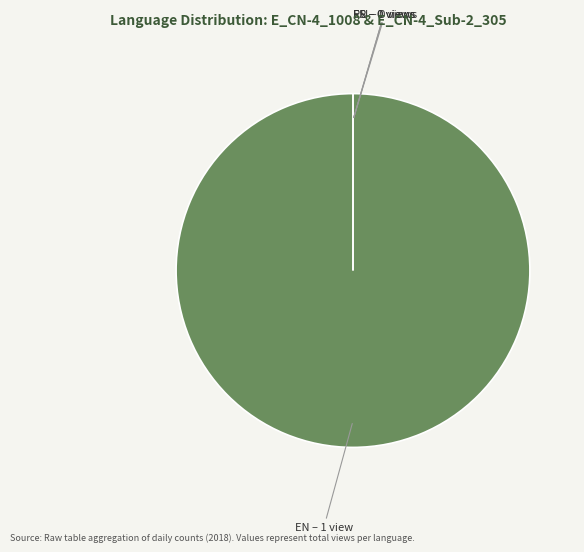

Does EN represent more than half of the total?

Yes